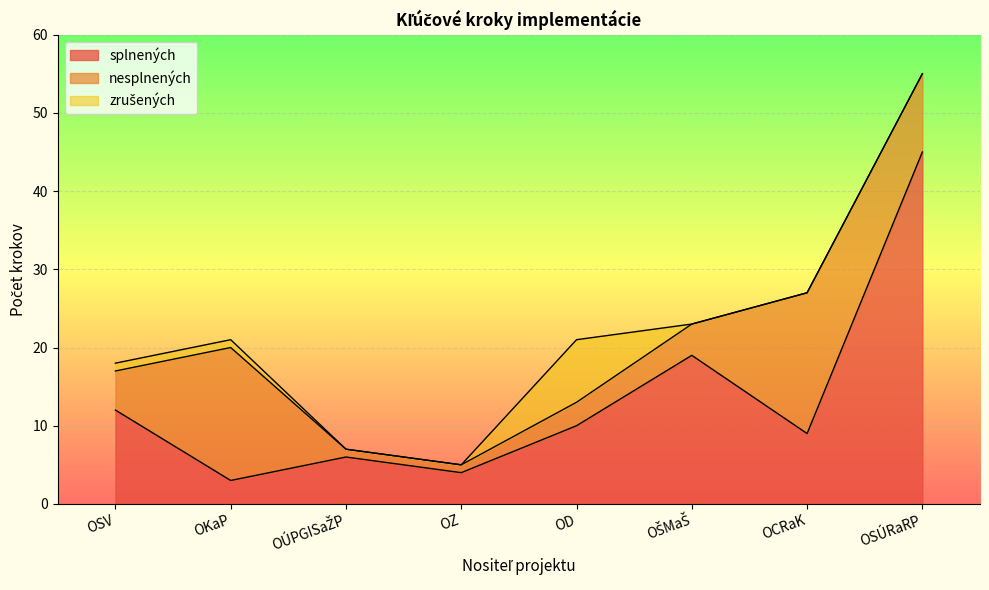

At how many categories does at least one series exceed 37?

1